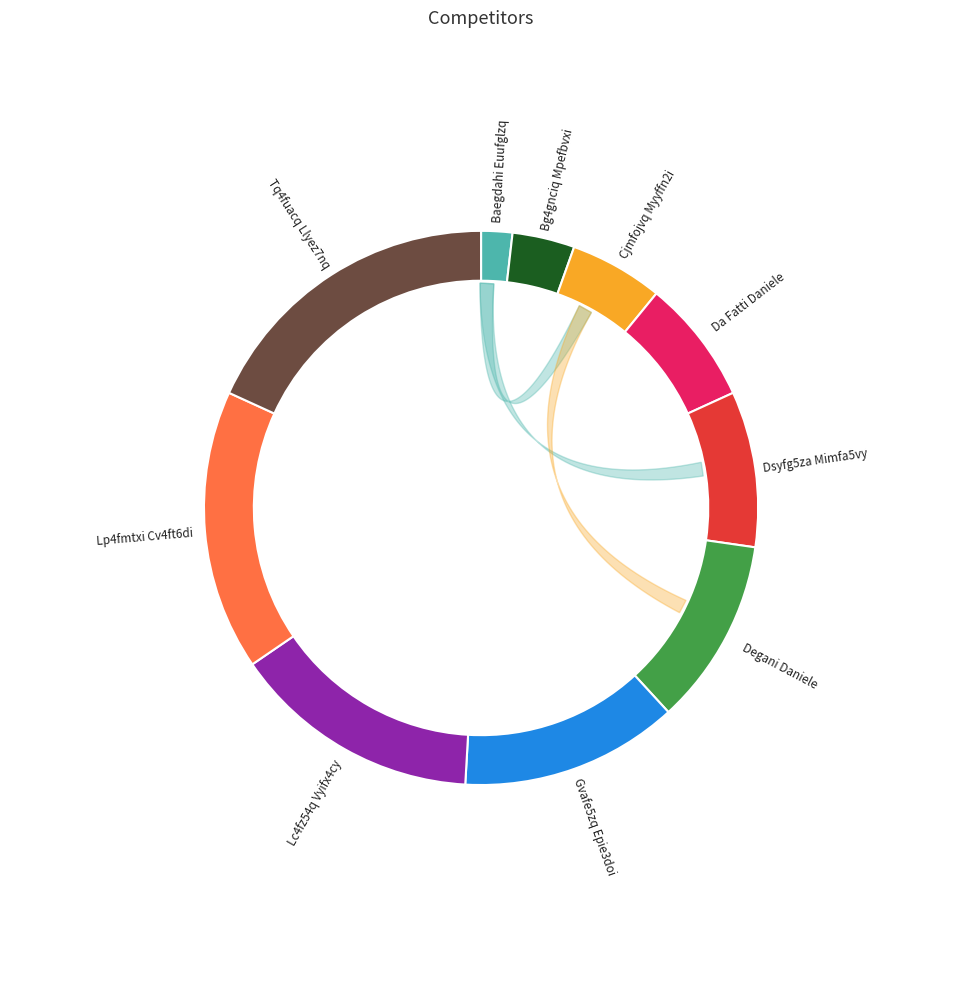

Is it true that Baegdahi Euufglzq is 2% of the pie?

True